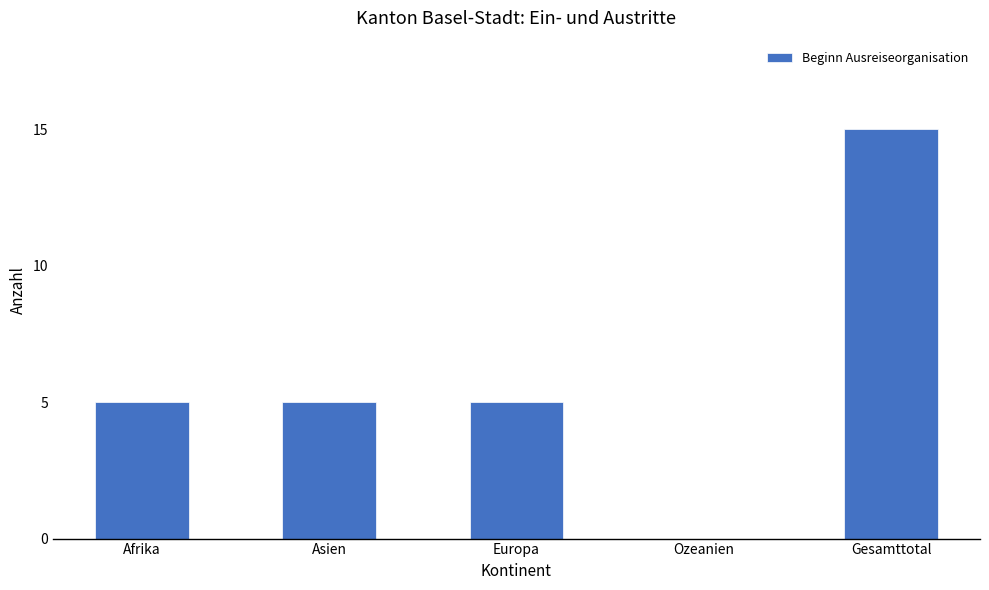

How many data points does each series have?

5